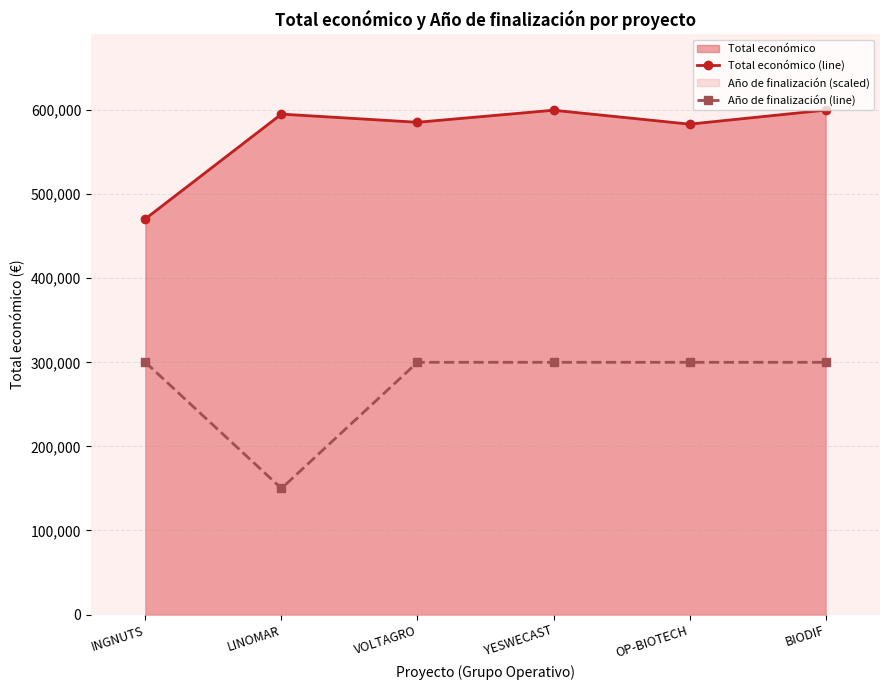

Count the number of data series in this chart.

2